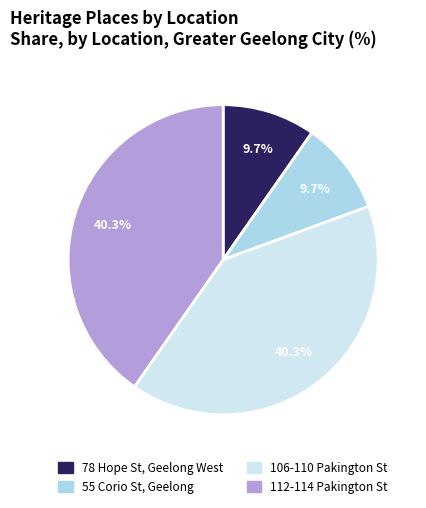

Does any single category account for the majority?

No